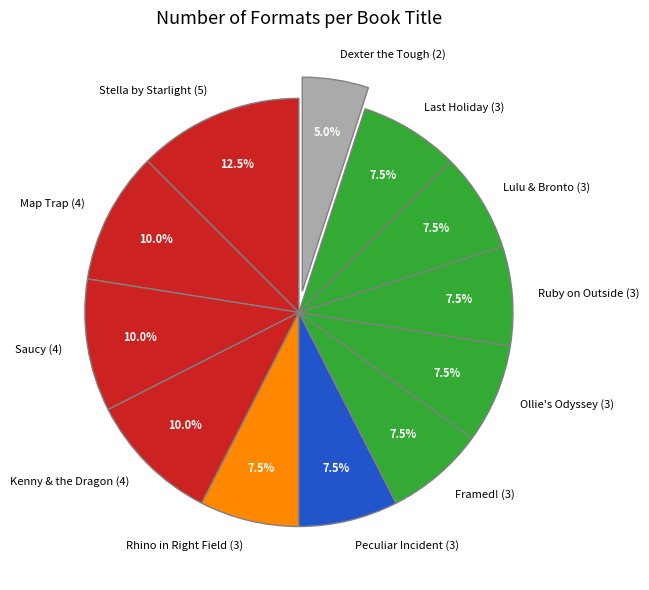

Is there any slice that represents more than half of the pie?

No